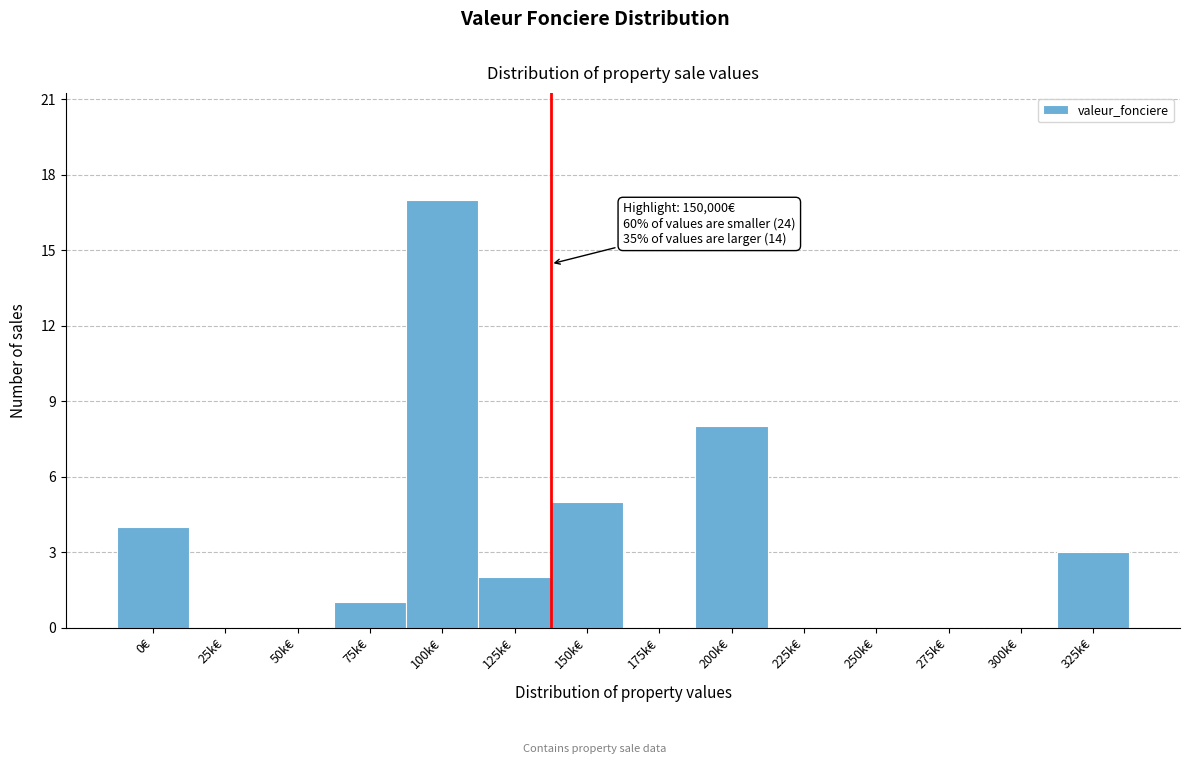

Reading right to left, extract all data points from this chart.

325k€=3	300k€=0	275k€=0	250k€=0	225k€=0	200k€=8	175k€=0	150k€=5	125k€=2	100k€=17	75k€=1	50k€=0	25k€=0	0€=4